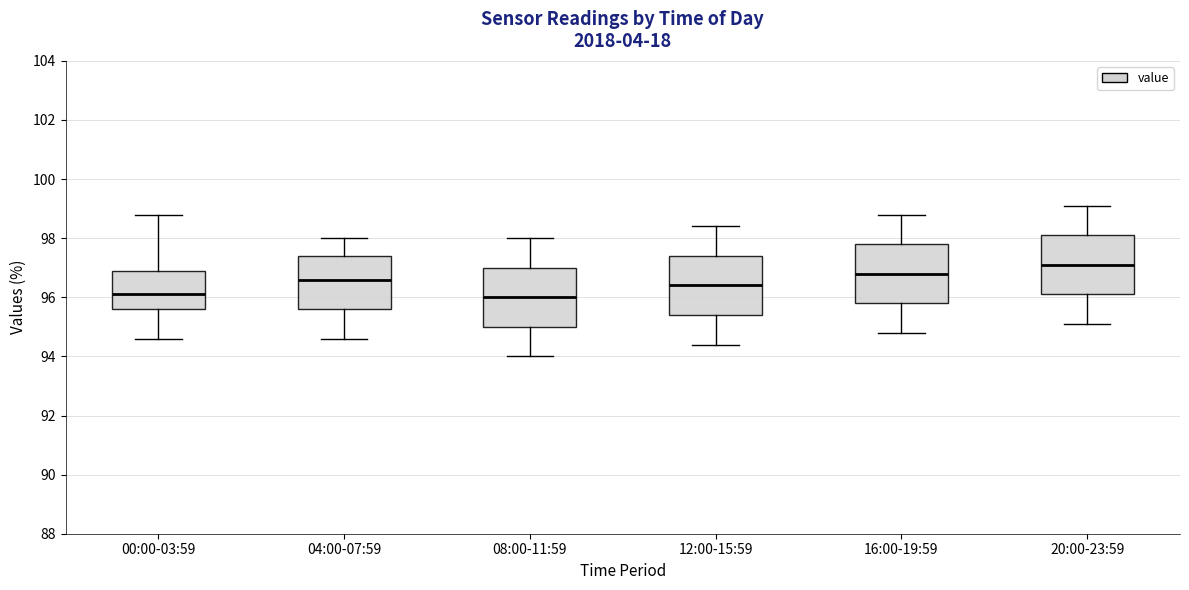

Where is the upper edge of the box for 08:00-11:59 on the y-axis? The values are not printed on the chart, so give them approximately, as read against the axis.

97.0